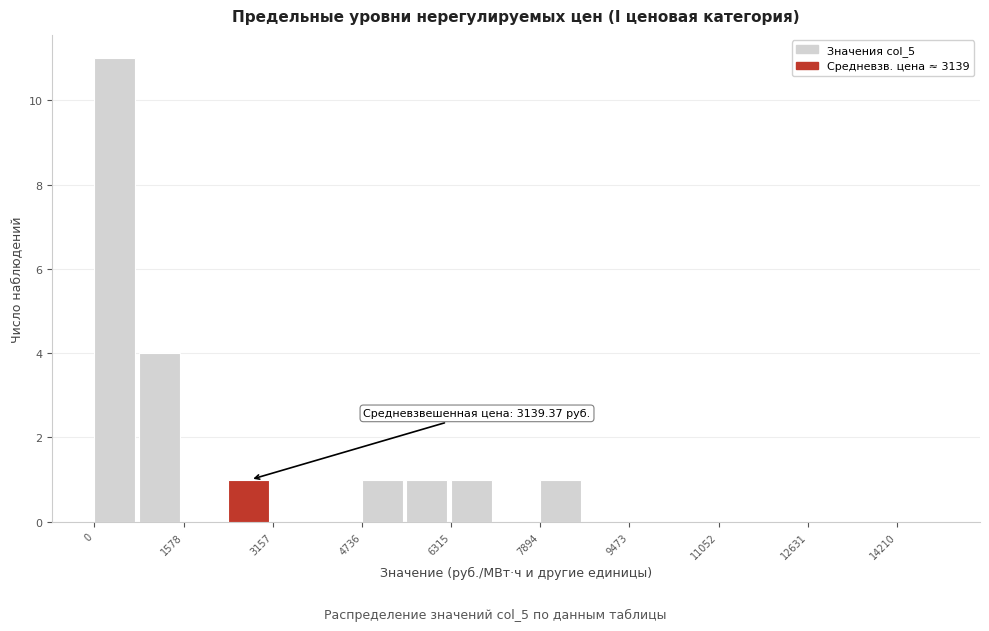

Around what value on the x-axis is the tallest bar? Give the approximate position of its centre, as read against the axis.

400